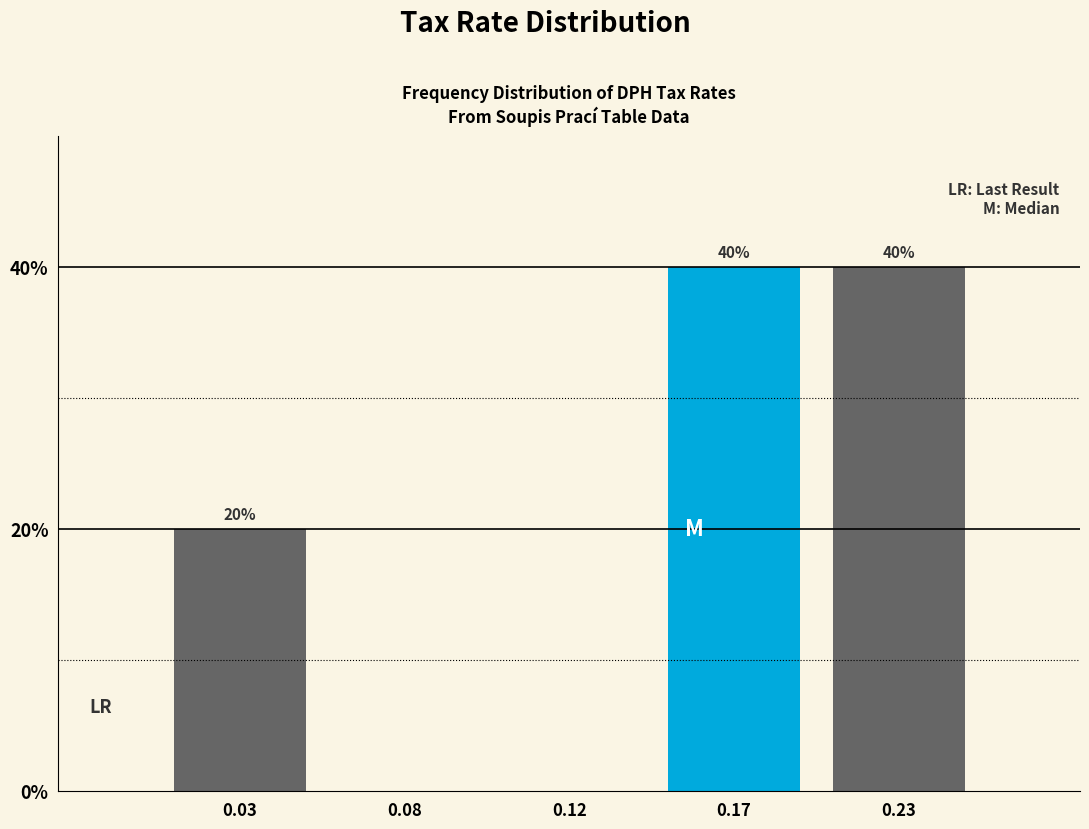

Reading left to right, what are all the values shown in this chart?

0.03=20	0.08=0	0.12=0	0.17=40	0.23=40